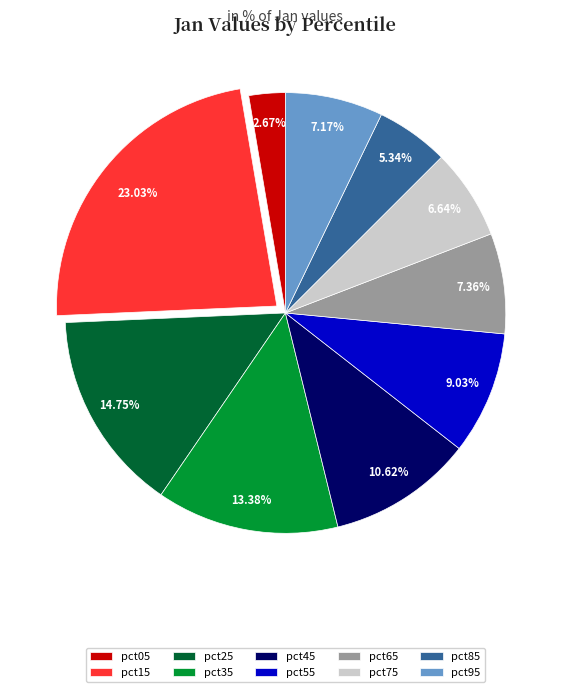

Between pct55 and pct15, which is larger?

pct15